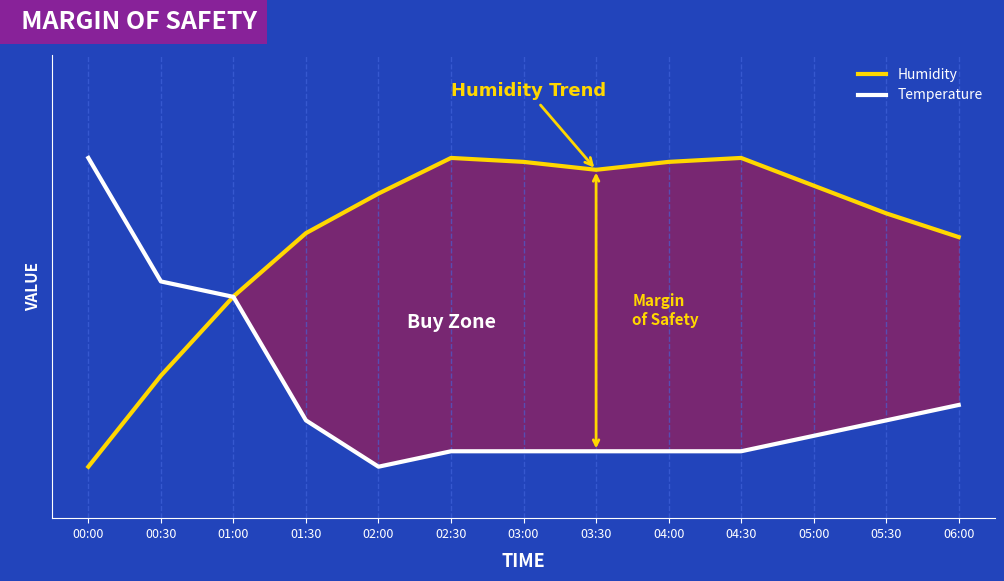

Rank the series at 02:00 from highest to lowest value.

Humidity, Temperature